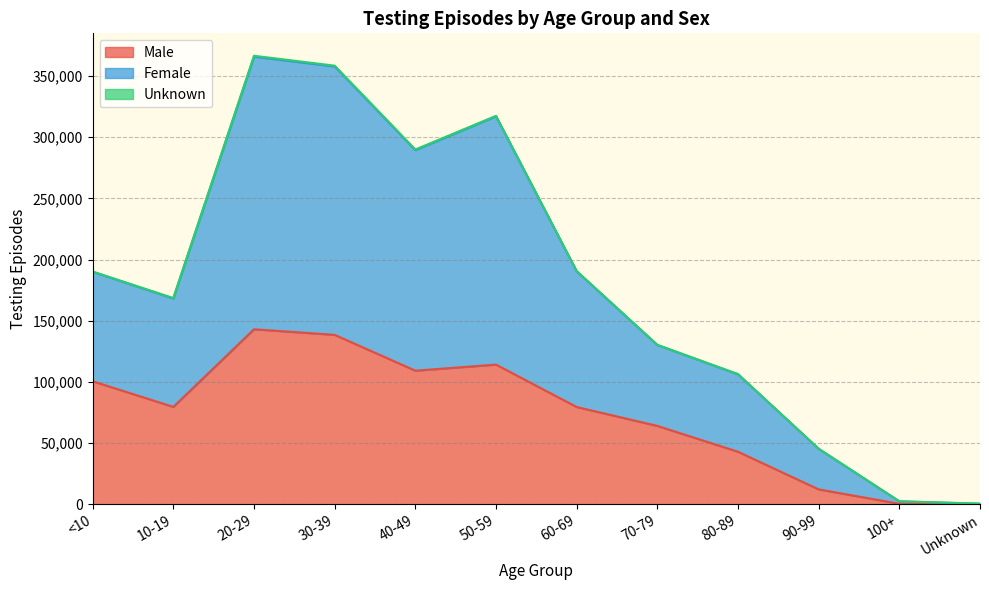

What is the label of the 7th point from the right?

50-59